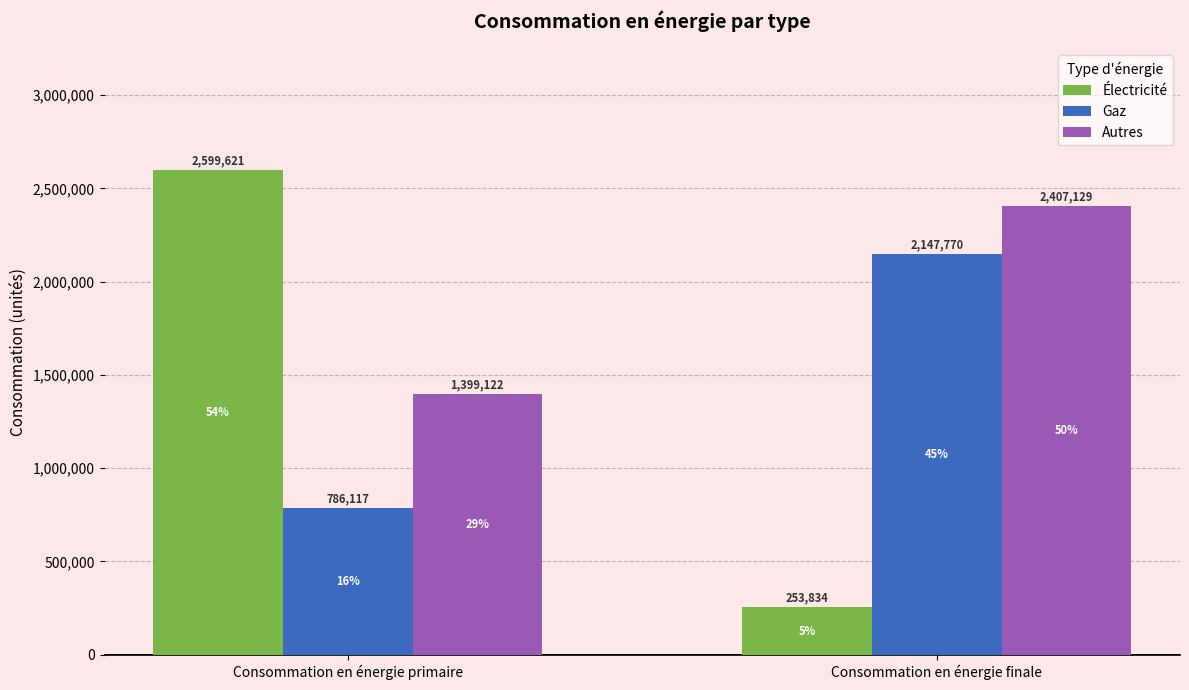

At how many categories does at least one series exceed 1662147?

2